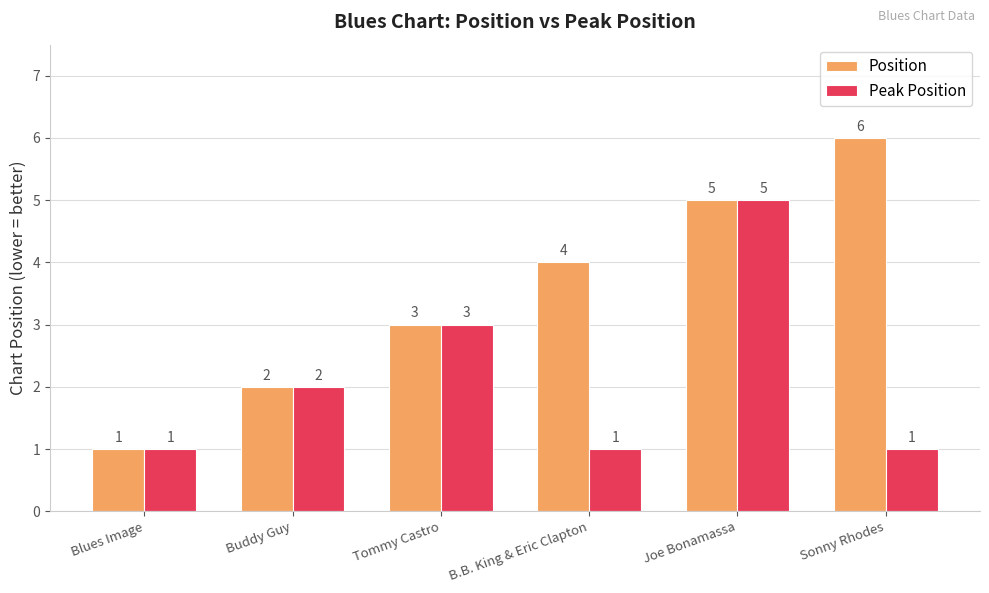

Is it true that Position equals 2 at Tommy Castro?

False